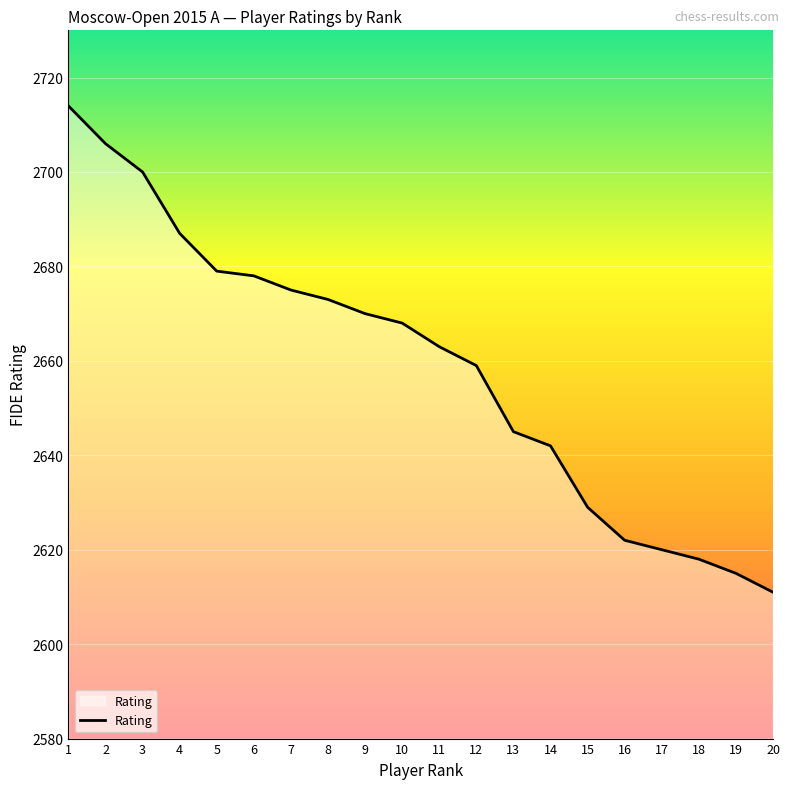

Read the value at 12, to the nearest 10.

2660